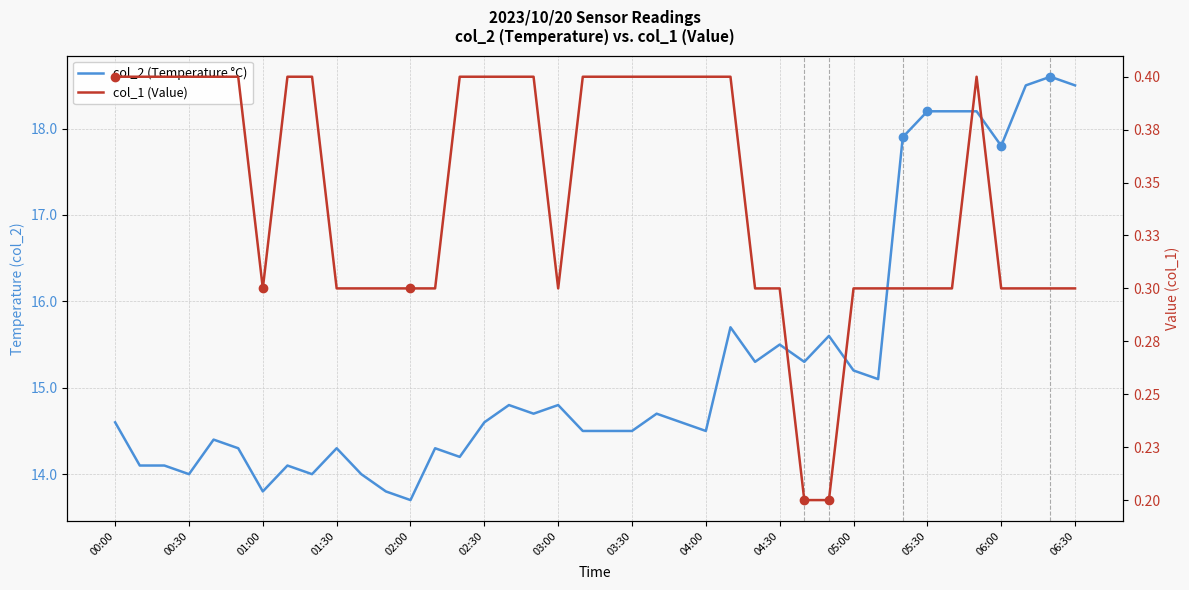

What is the difference between the highest and lowest values at 04:30?

15.2